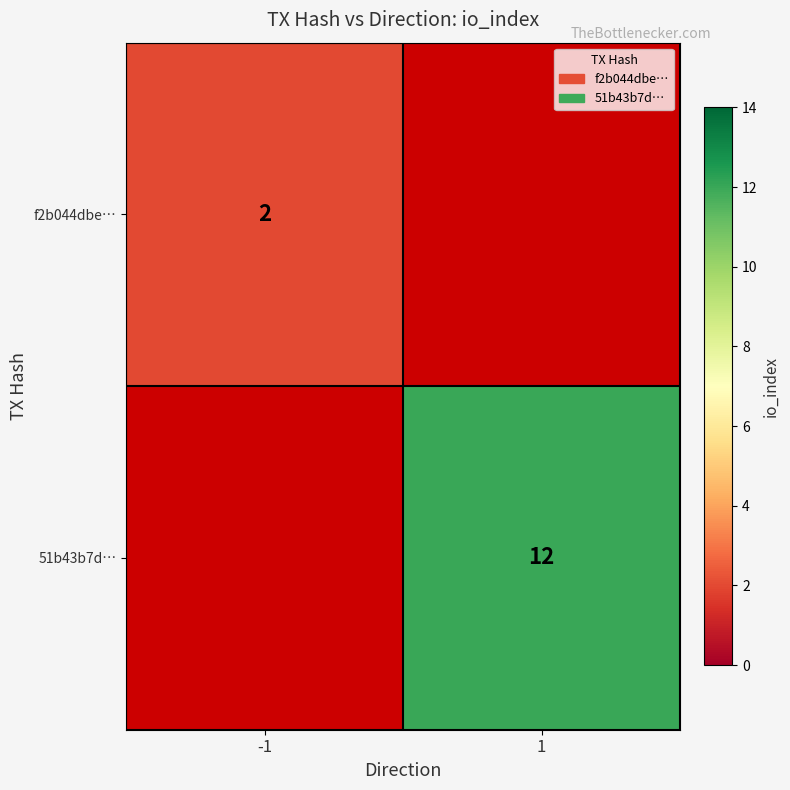

True or false: 51b43b7d… has a value of 17 at 1.

False